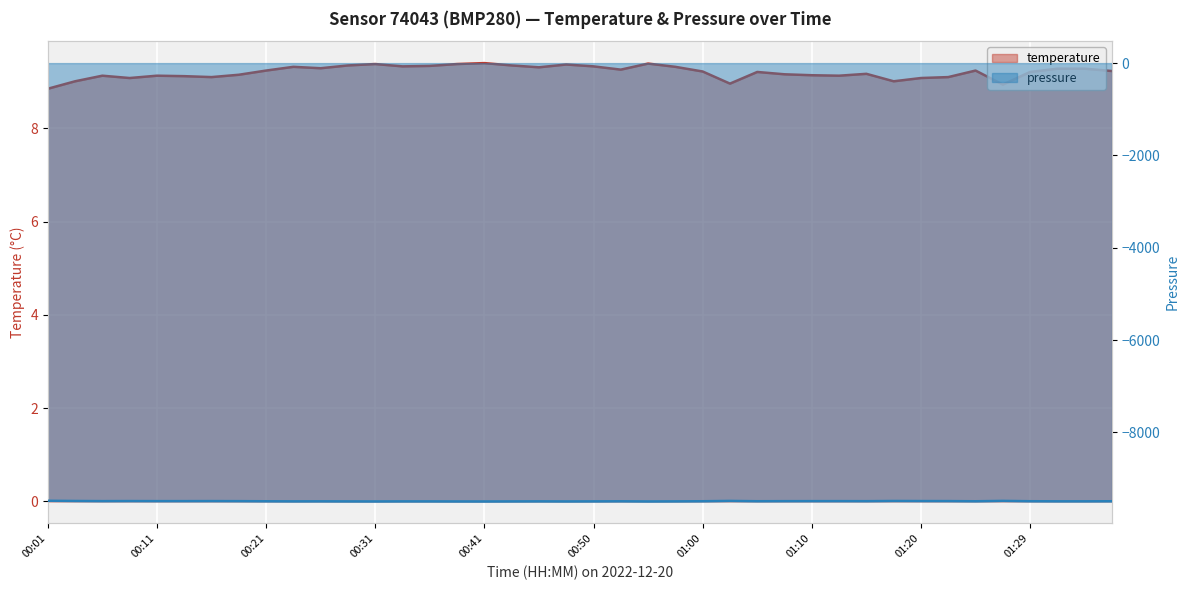

What is the greatest value displayed?

9.4